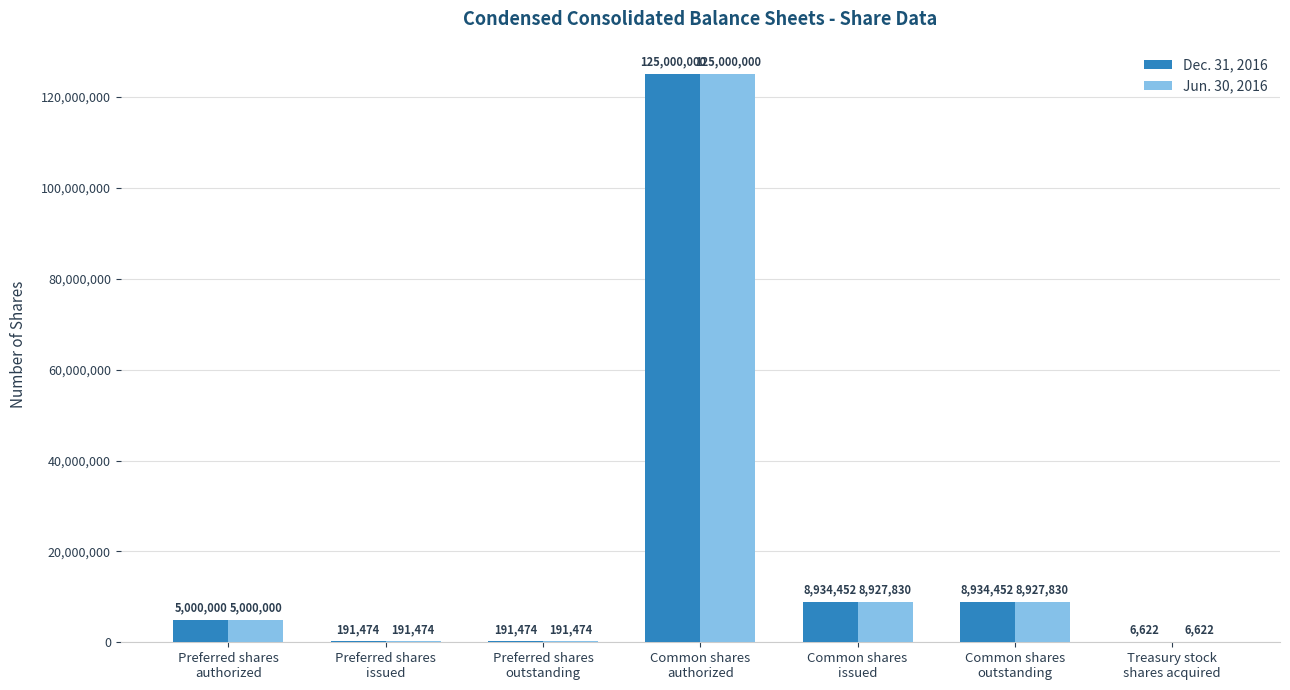

What is the maximum value for Jun. 30, 2016?

125000000